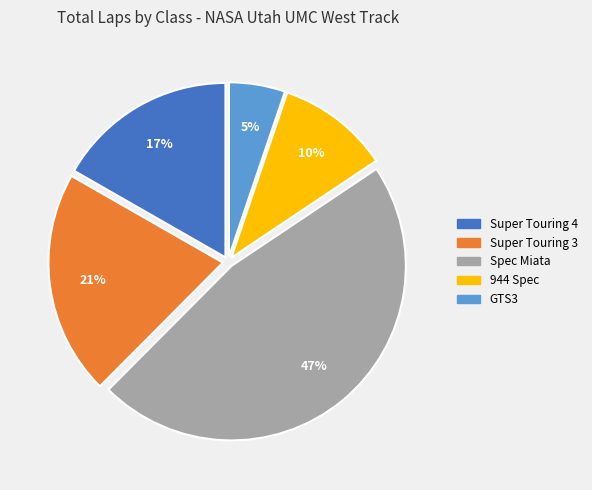

Count the number of slices in the pie.

5